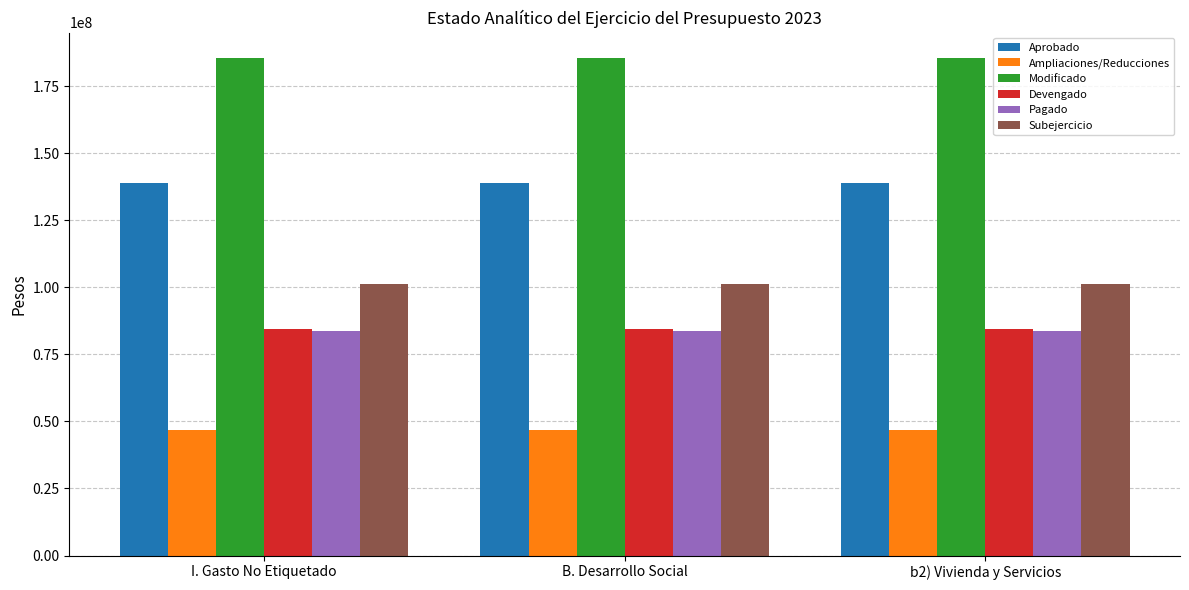

What is the greatest value displayed?

185646719